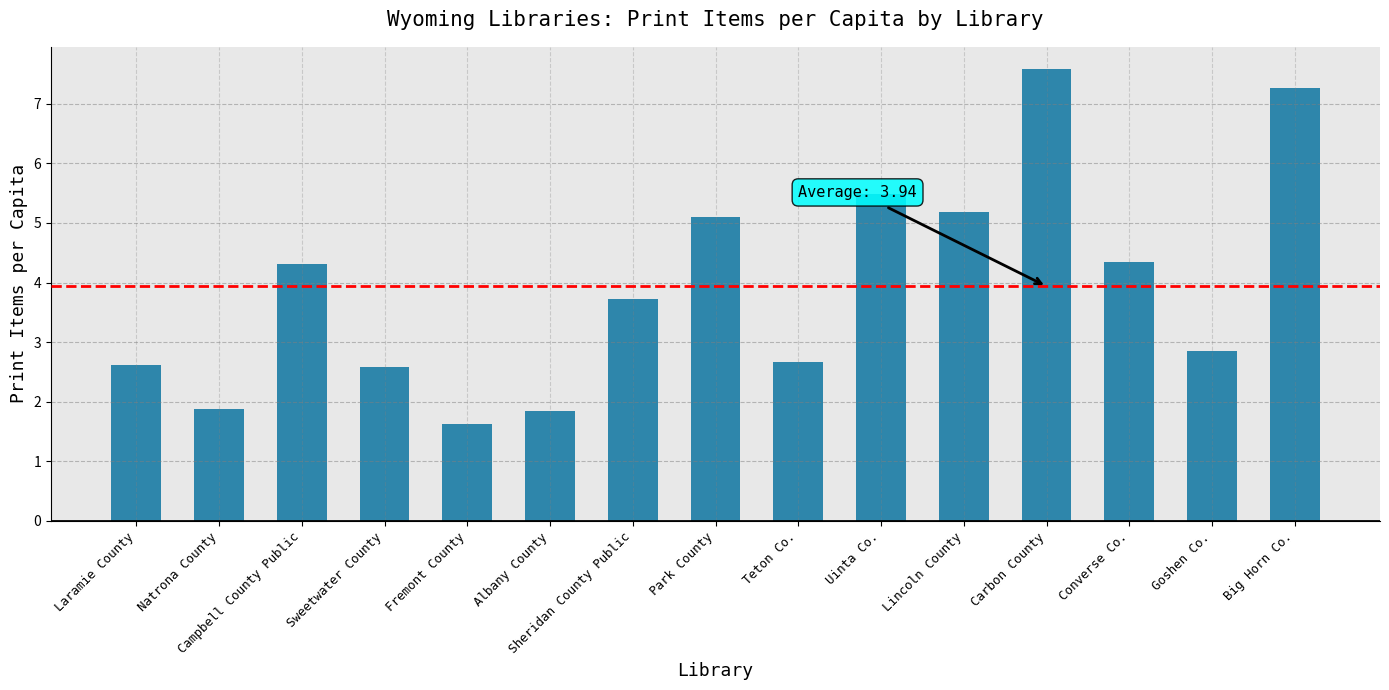

What is the label of the 13th bar from the right?

Campbell County Public